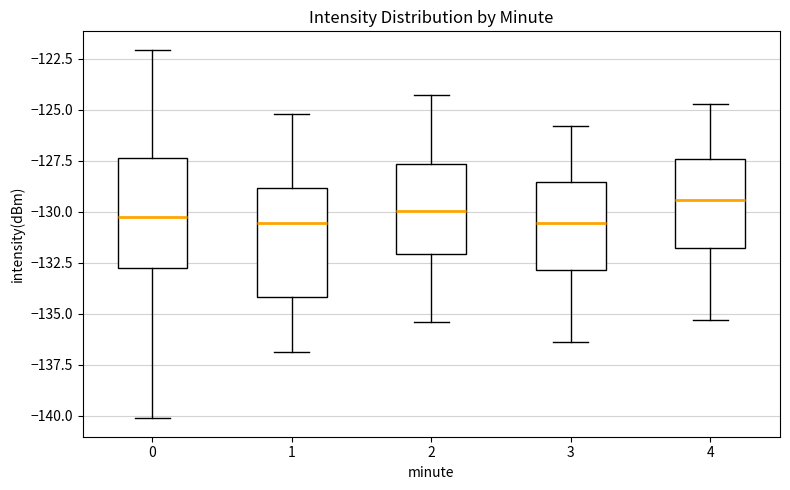

Reading left to right, read every box against the y-axis: the position of its median line, the range the box covers, and the ends of its whiskers. The values are not printed on the chart, so give them approximately, as read against the axis.

0: median -130.5, box -133.0 to -127.5, whiskers -140.0 to -122.0
1: median -130.5, box -134.0 to -129.0, whiskers -137.0 to -125.0
2: median -130.0, box -132.0 to -127.5, whiskers -135.5 to -124.5
3: median -130.5, box -133.0 to -128.5, whiskers -136.5 to -126.0
4: median -129.5, box -132.0 to -127.5, whiskers -135.5 to -124.5